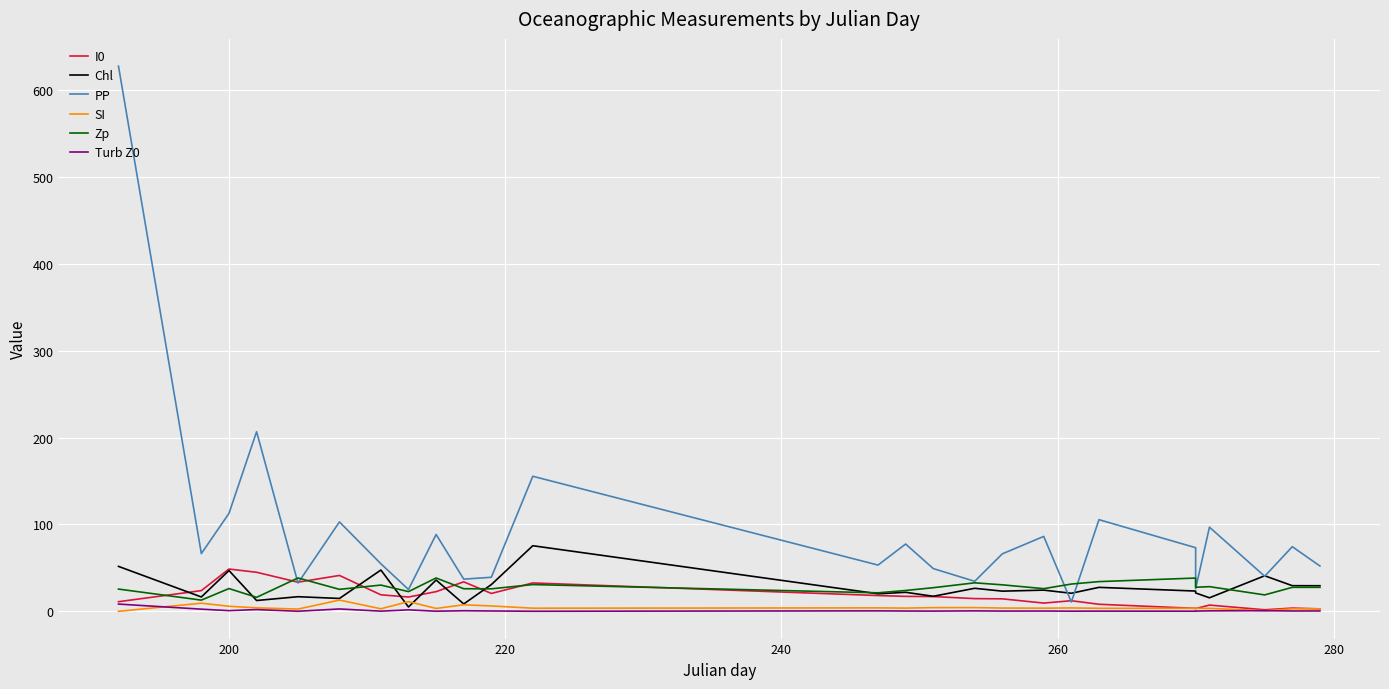

Reading left to right, extract all data points from this chart.

I0: 11.1	23.8	48.7	45.0	33.5	41.3	19.0	16.5	22.6	34.0	20.6	32.6	18.2	17.2	17.0	14.6	14.4	9.5	12.2	8.1	3.4	3.1	7.2	1.8	3.7	2.8
Chl: 51.7	16.5	47.0	12.4	16.8	14.8	47.5	5.0	36.0	8.5	30.8	75.5	20.2	21.9	17.3	26.5	23.2	24.4	20.8	27.6	23.3	21.1	15.6	40.9	29.5	29.4
PP: 627.5	66.5	112.7	206.8	32.6	102.9	54.8	25.1	88.5	37.0	39.2	155.5	53.2	77.5	49.2	34.5	66.2	86.2	10.8	105.5	73.2	26.1	96.9	40.4	74.4	52.2
SI: 0.0	9.4	5.8	4.0	2.6	13.0	2.9	11.2	3.3	7.5	6.2	3.6	4.0	3.7	4.2	4.3	3.8	3.6	3.9	3.5	3.5	3.4	3.4	0.7	2.9	2.9
Zp: 25.6	12.9	26.2	16.1	38.4	25.3	30.2	22.7	38.4	26.0	25.9	30.8	21.3	24.0	27.2	32.8	30.5	26.1	31.4	34.2	38.3	27.7	28.4	18.9	27.6	27.6
Turb Z0: 8.3	2.5	0.8	2.0	0.1	2.7	0.2	1.7	0.1	0.7	0.4	0.1	0.5	0.3	0.3	0.5	0.3	0.3	0.2	0.2	0.1	0.2	0.5	0.8	0.4	0.4